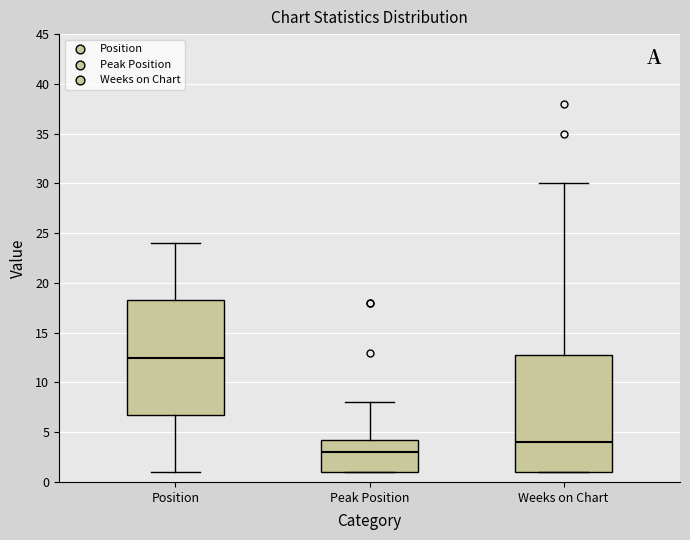

Reading left to right, transcribe this box plot: for each box, give where its median line is, the range the box spans, and where its two whiskers end, as read against the y-axis. The values are not printed on the chart, so give them approximately, as read against the axis.

Position: median 12.5, box 7.0 to 18.5, whiskers 1.0 to 24.0
Peak Position: median 3.0, box 1.0 to 4.5, whiskers 1.0 to 8.0
Weeks on Chart: median 4.0, box 1.0 to 13.0, whiskers 1.0 to 30.0